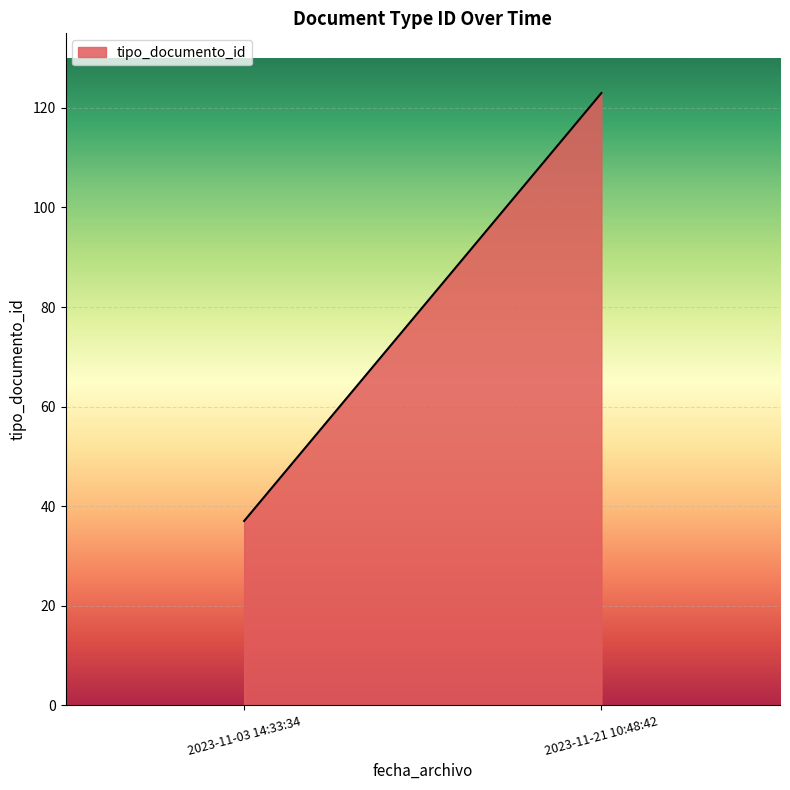

How many lines are shown in the chart?

1